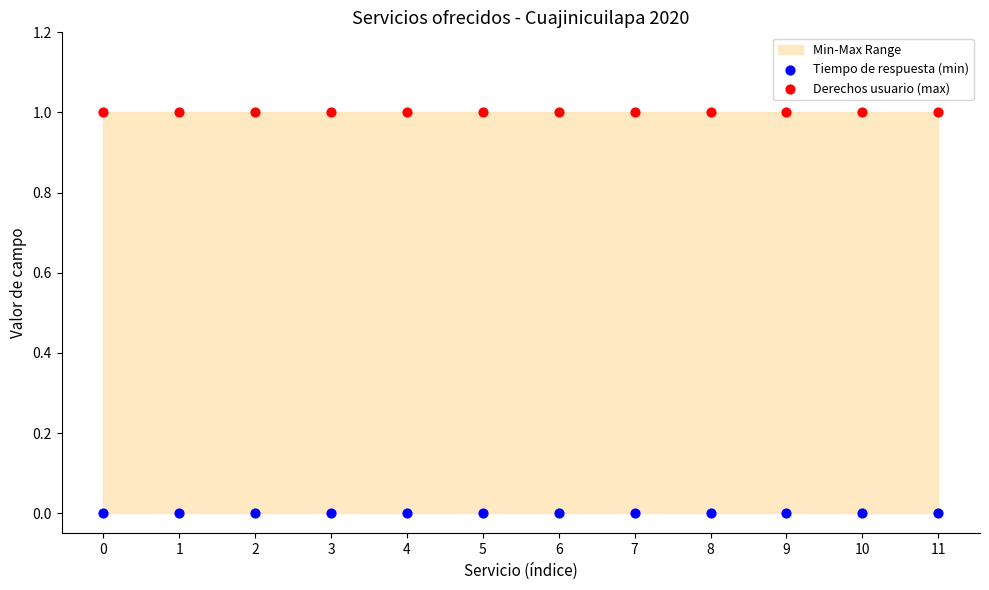

Which series reaches the maximum Y coordinate?

Derechos usuario (max)